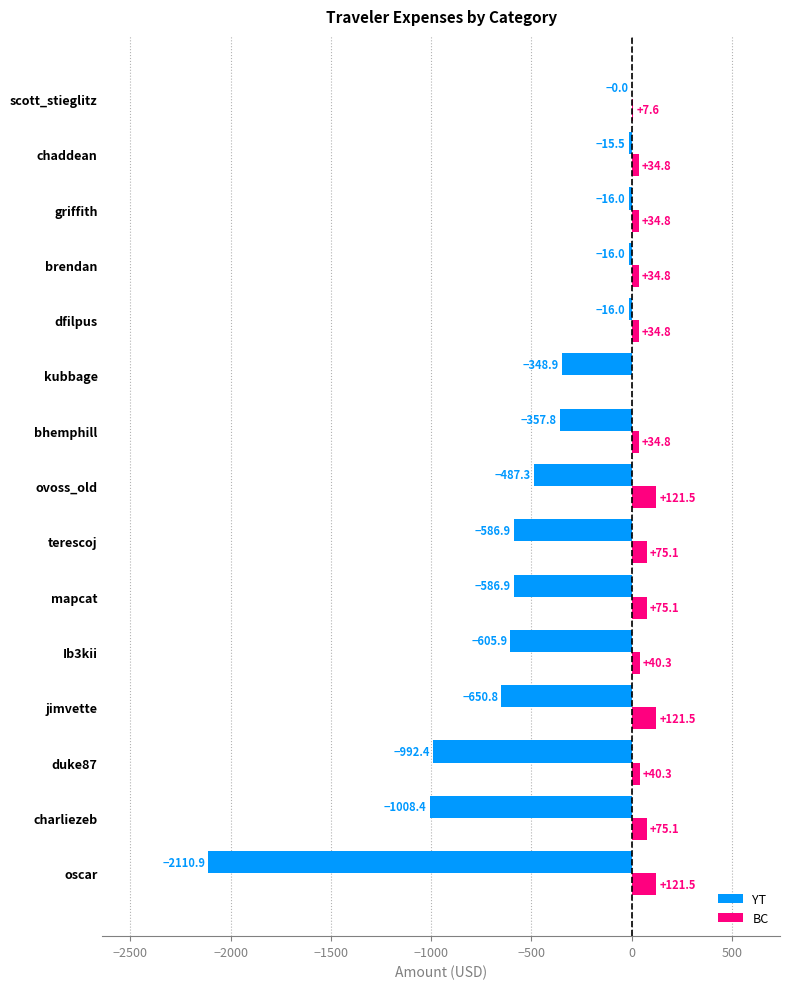

Which series has the widest spread of values?

YT